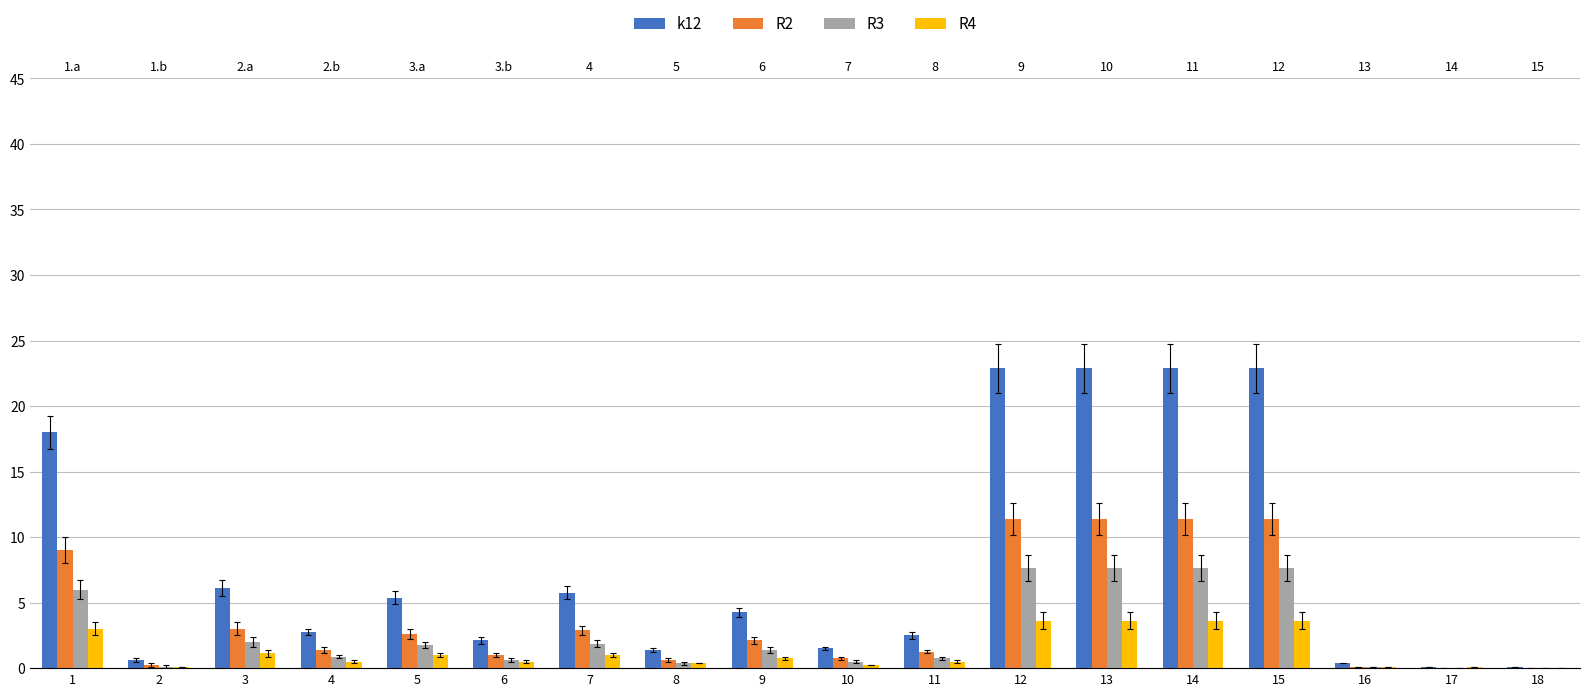

What is the difference between the R2 values at 3 and 10?

2.2